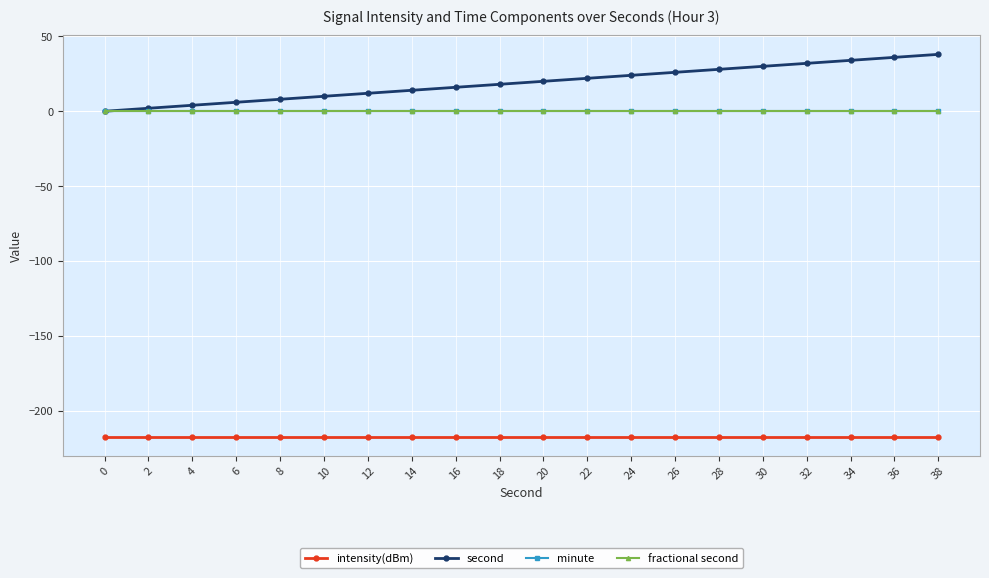

Between 38 and 26, which is larger?

38